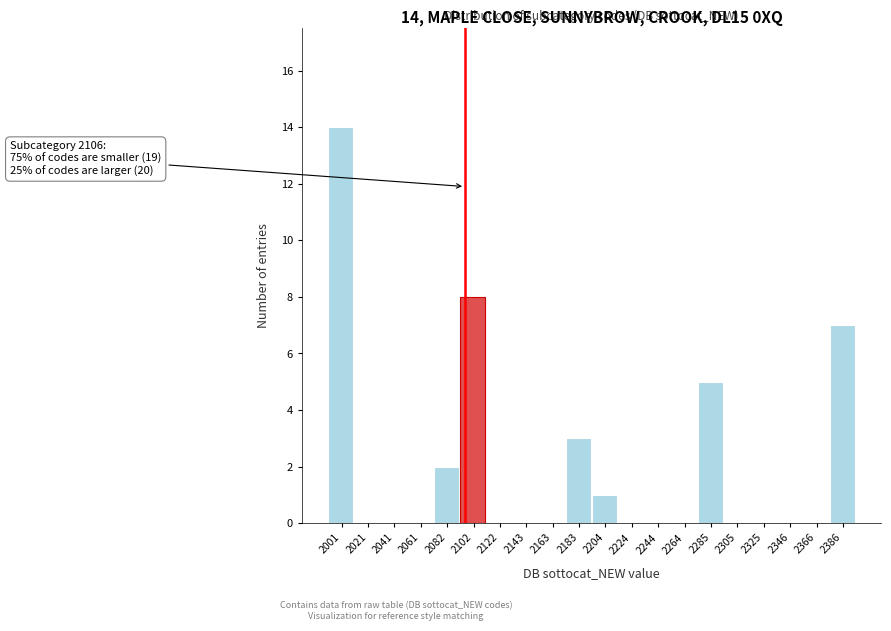

Reading right to left, list all the values displayed in this chart.

2386=7	2366=0	2346=0	2325=0	2305=0	2285=5	2264=0	2244=0	2224=0	2204=1	2183=3	2163=0	2143=0	2122=0	2102=8	2082=2	2061=0	2041=0	2021=0	2001=14